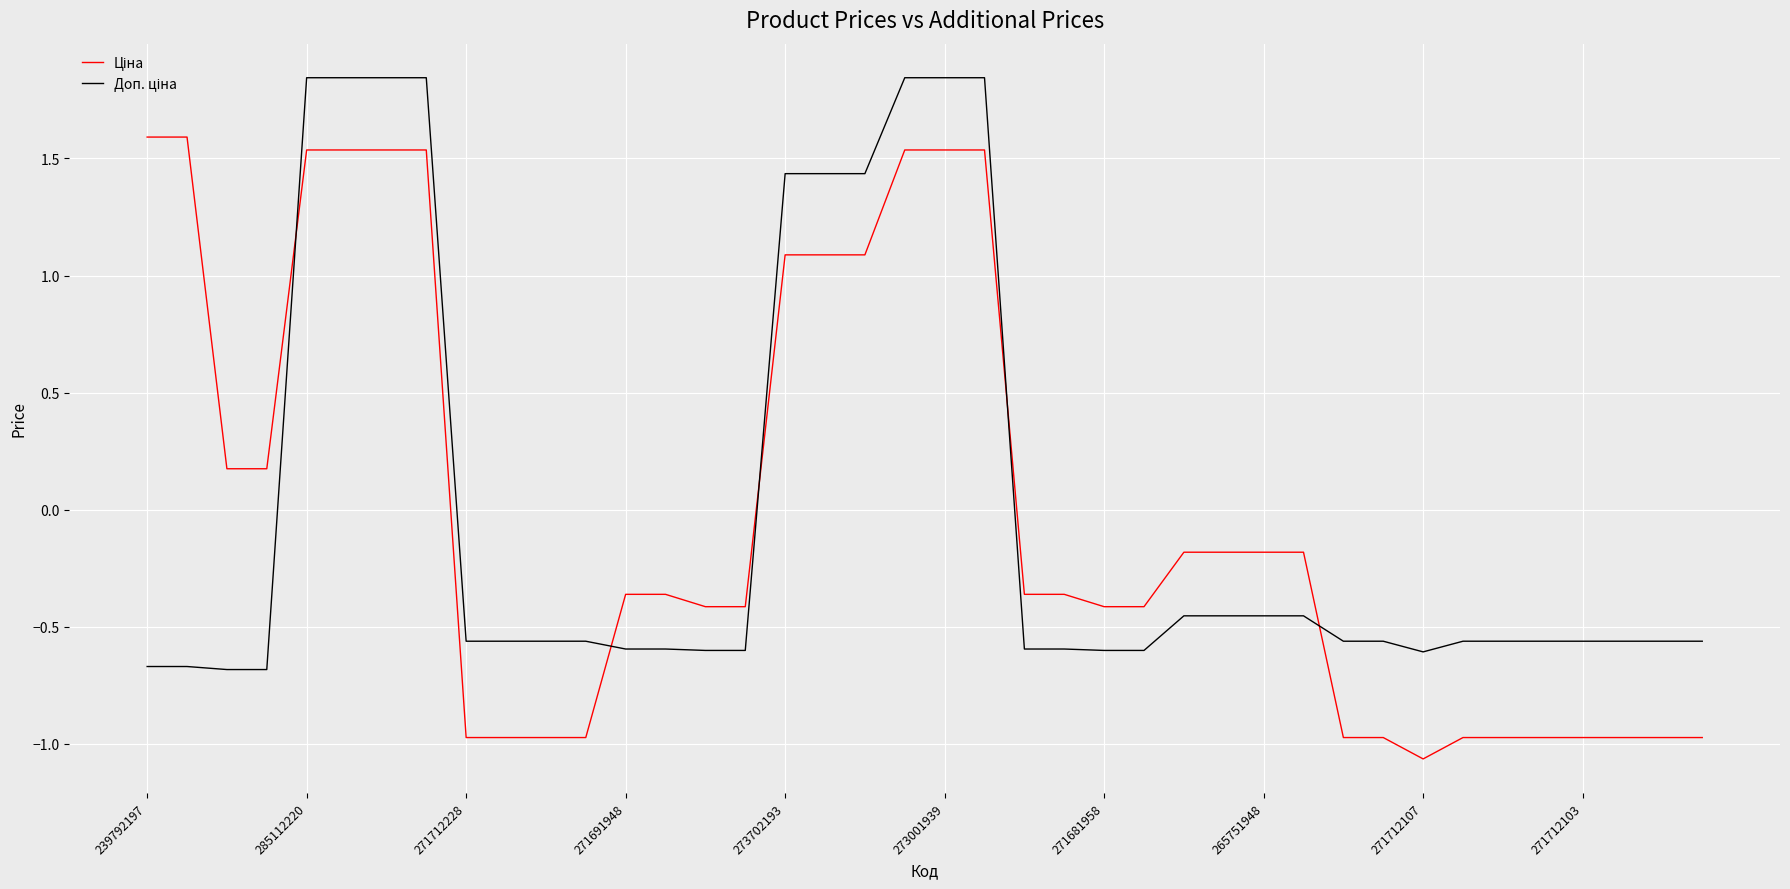

Which category has the lowest value across all series?

271712107